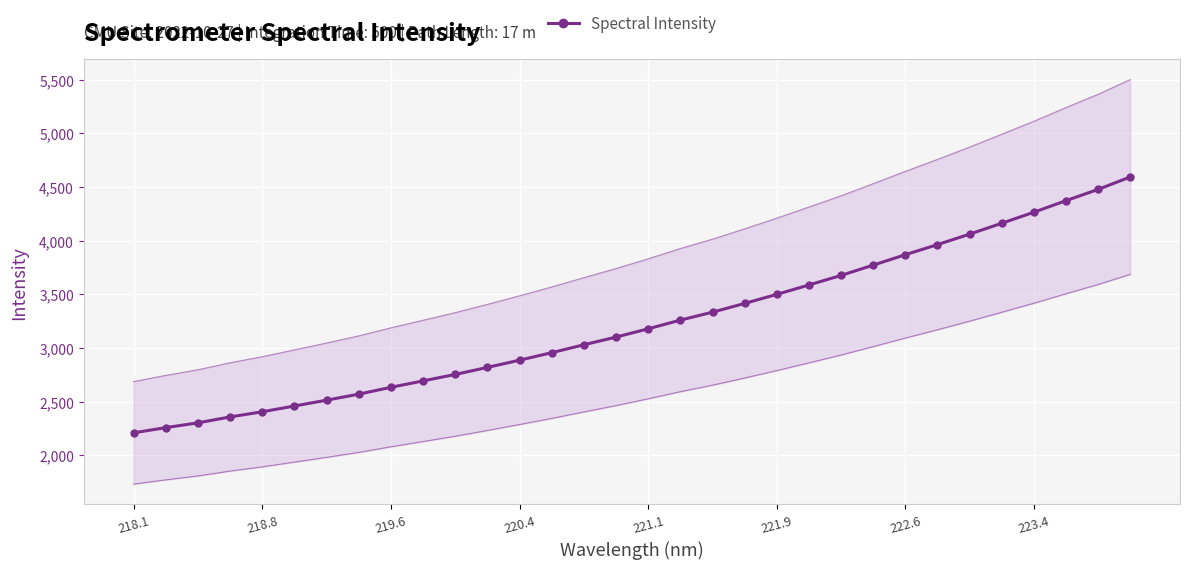

True or false: Spectral Intensity has a value of 3565.8 at 219.6.

False